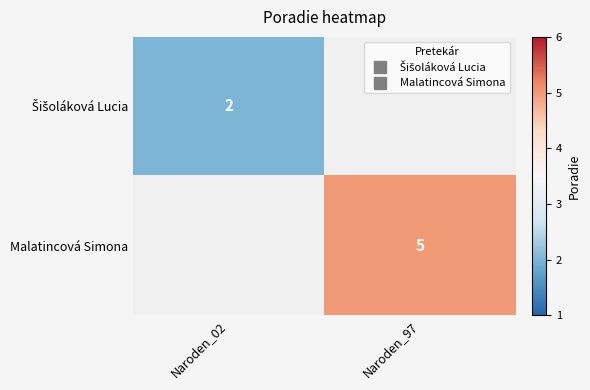

At how many categories does at least one series exceed 3?

1